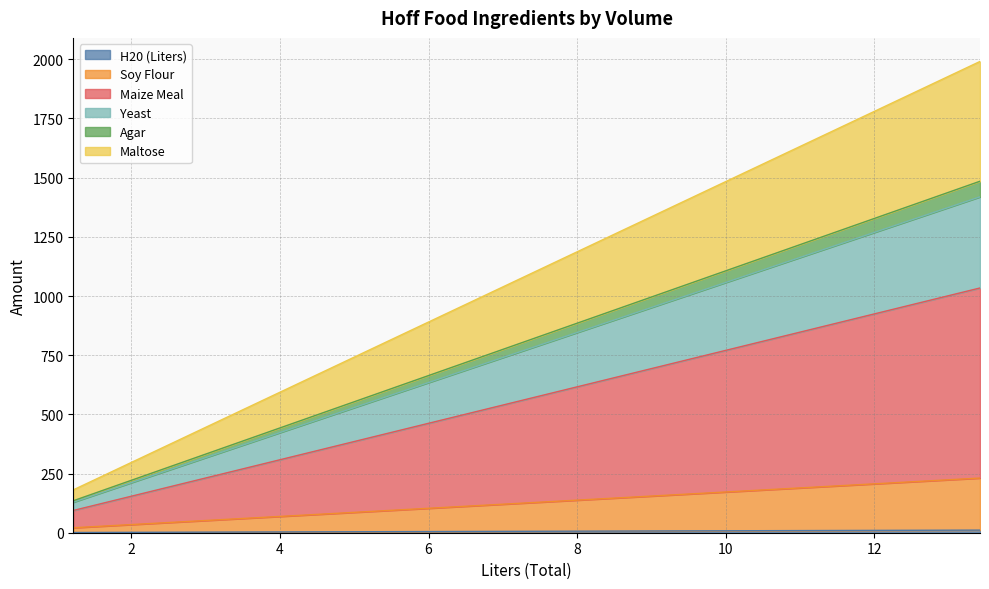

What is the greatest value displayed?

1991.0